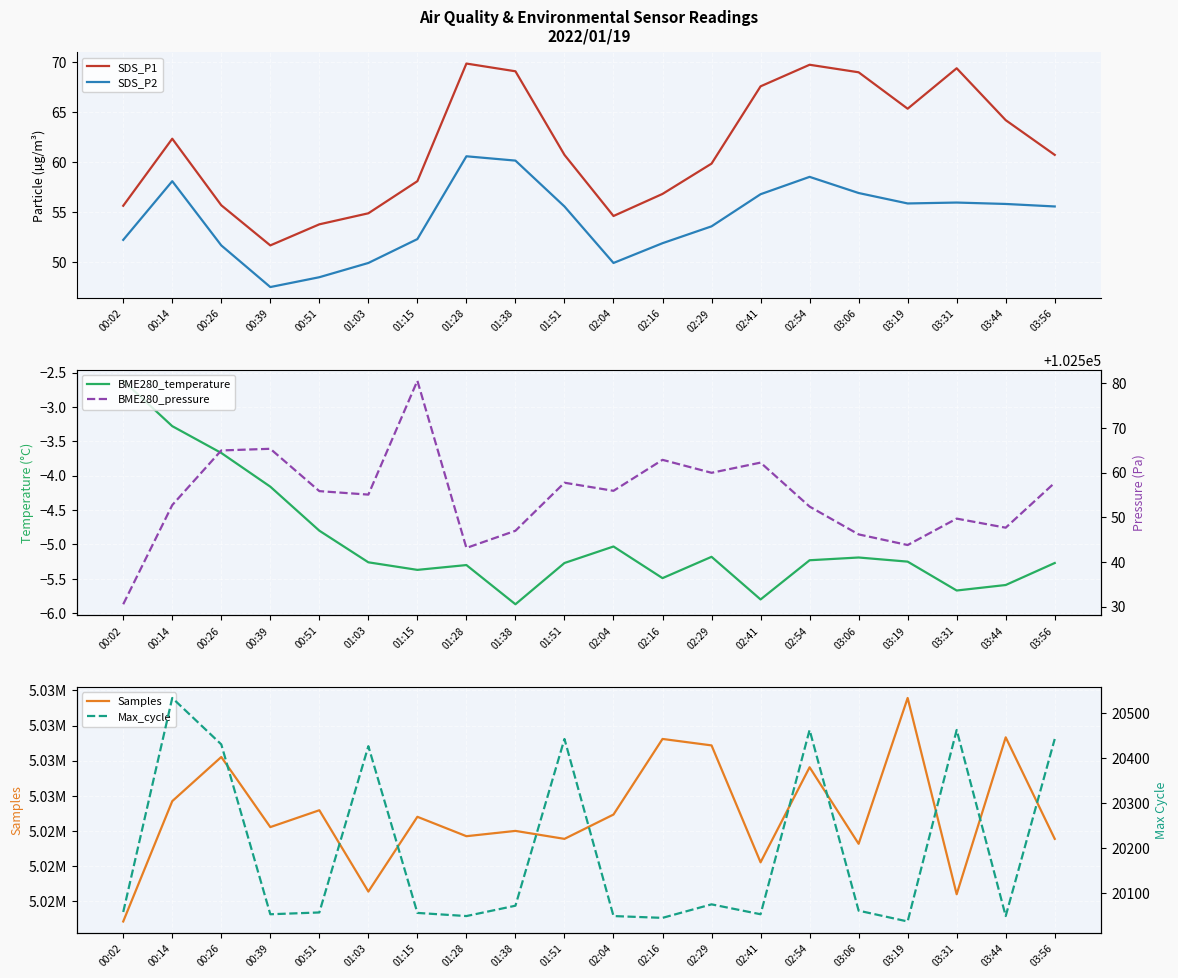

Which has a higher value, 03:44 or 02:29?

03:44